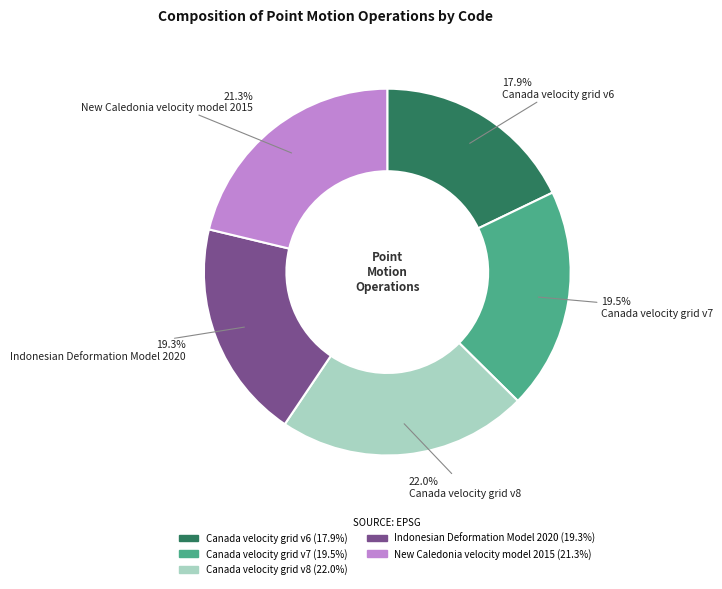

To the nearest percent, what percentage of the pie is Canada velocity grid v8?

22%